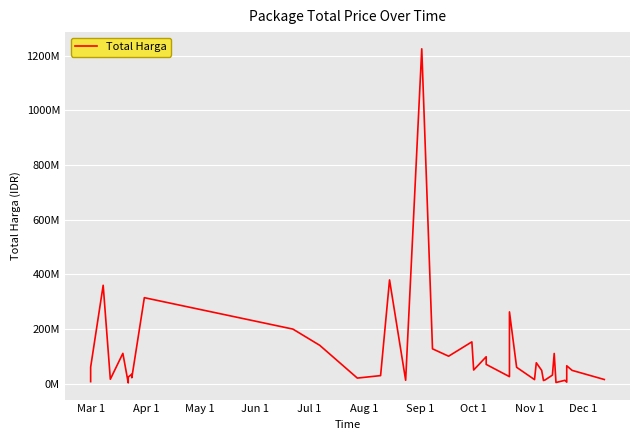

How many distinct data groups are displayed?

1